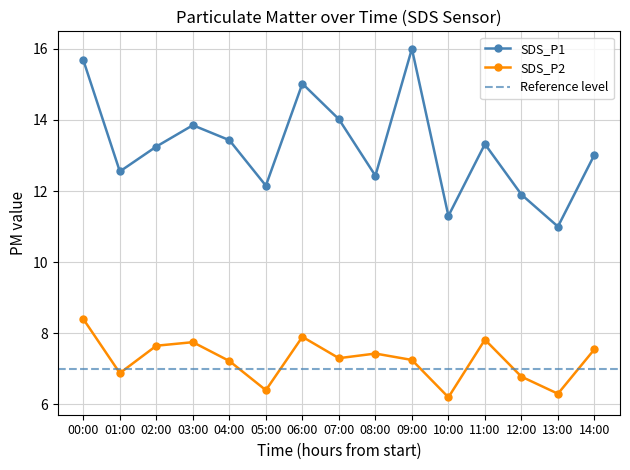

List the series in order of their overall mean, highest first.

SDS_P1, SDS_P2